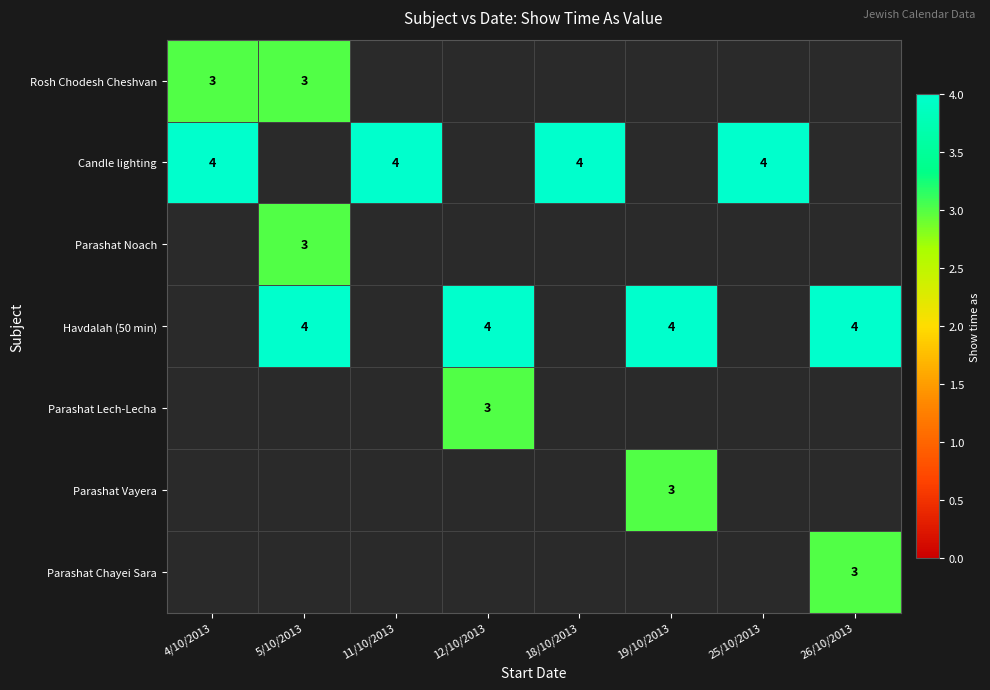

How many distinct data groups are displayed?

7